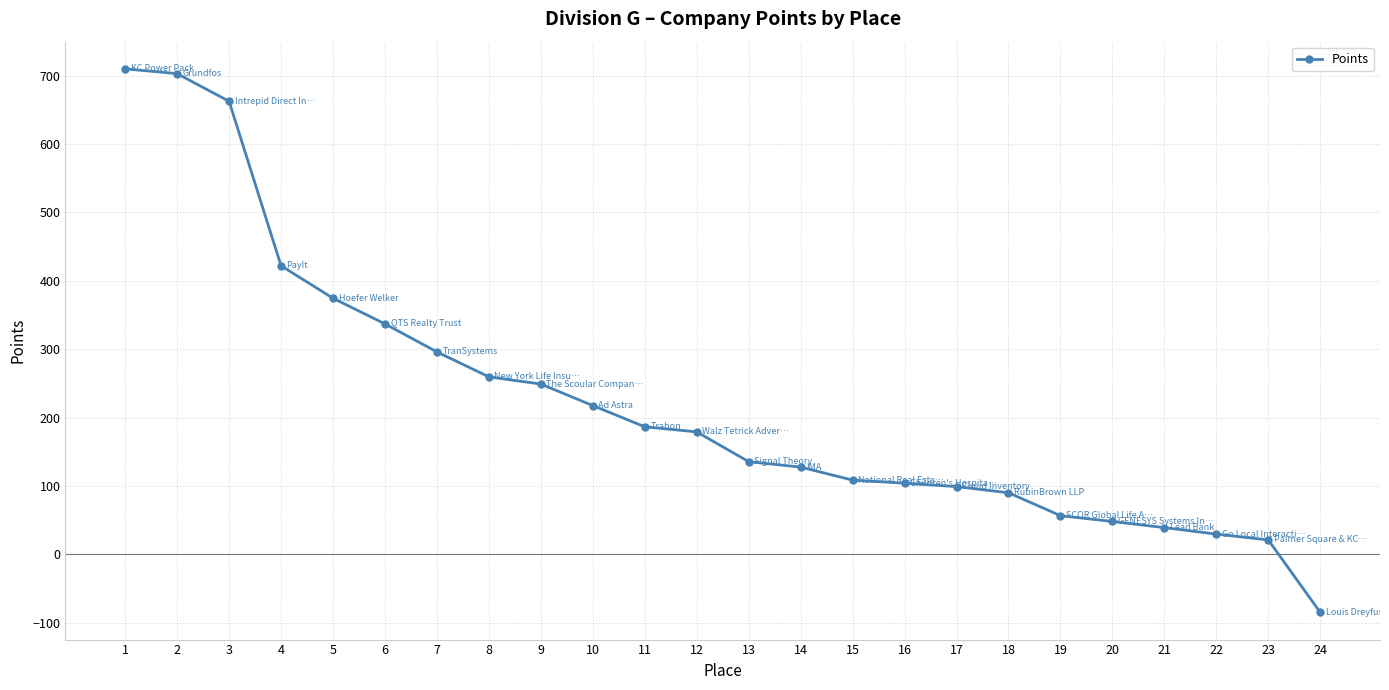

The value at 18 is 32.3. True or false?

False